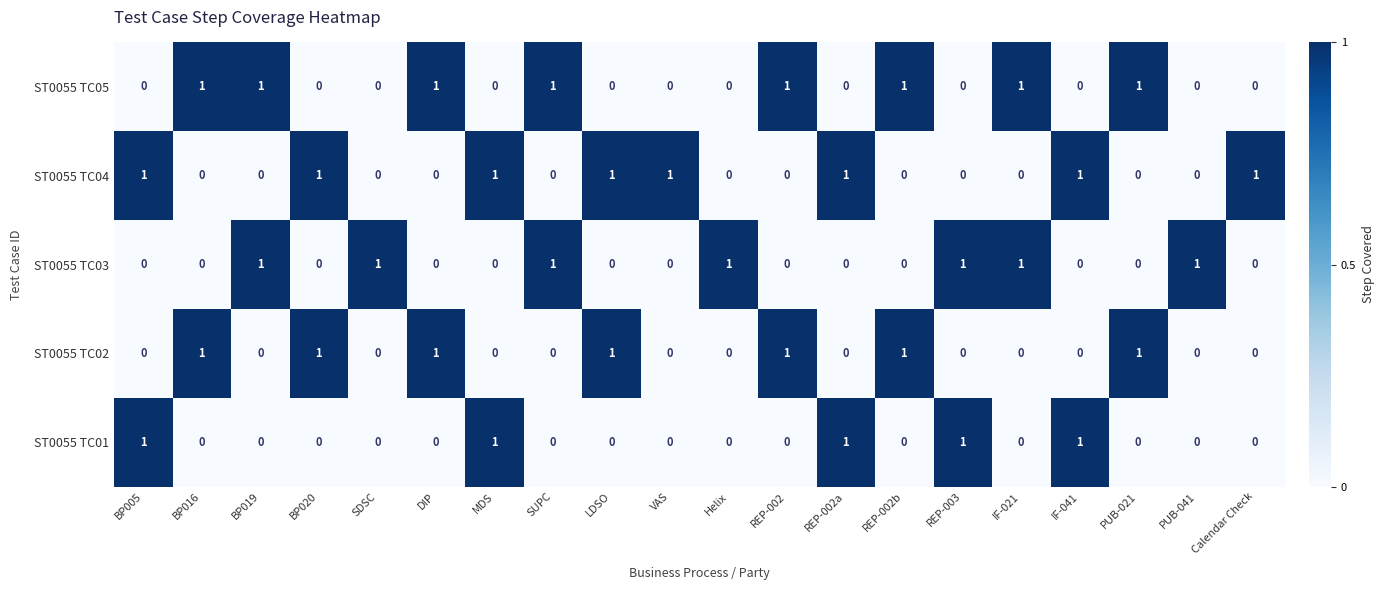

At how many categories does at least one series exceed 0?

20